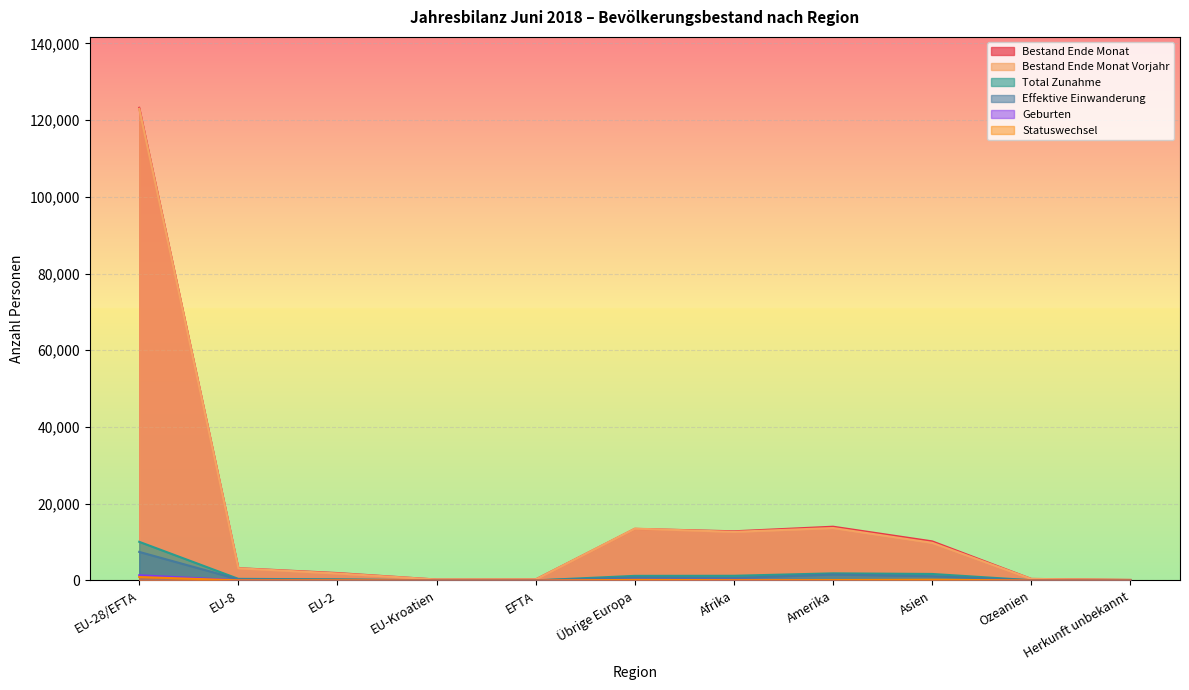

How many lines are shown in the chart?

6